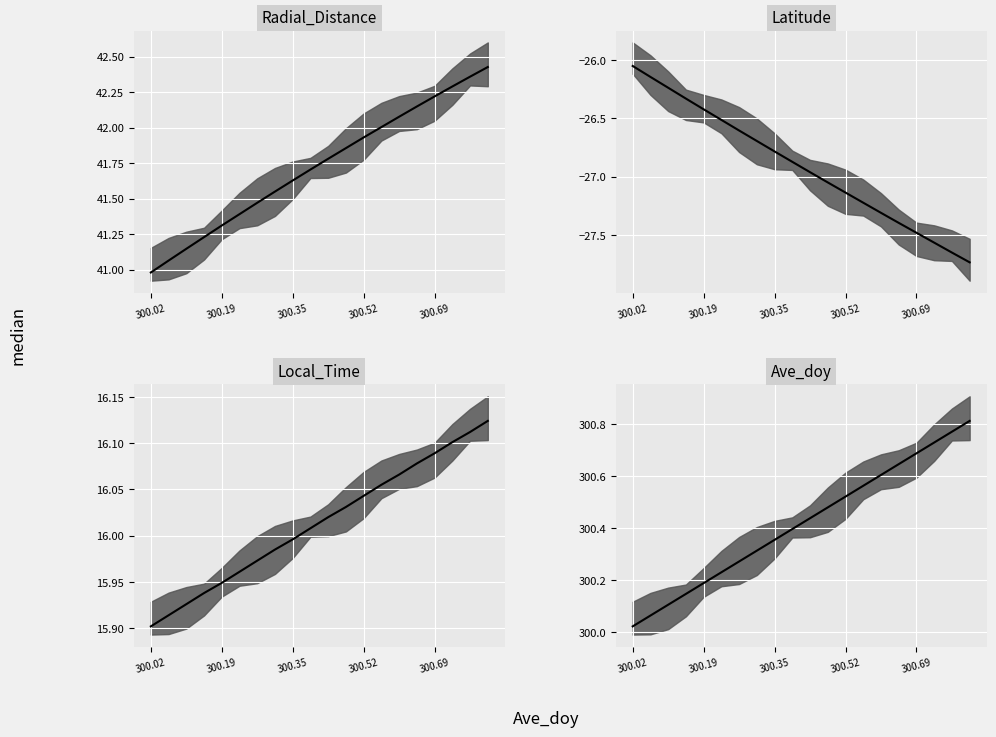

True or false: Ave_doy and Local_Time intersect in this chart.

False